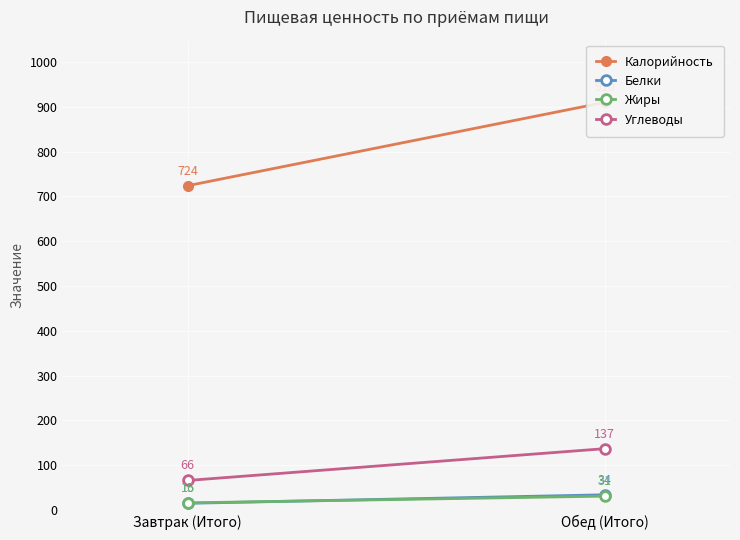

List the series in order of their peak value, highest first.

Калорийность, Углеводы, Белки, Жиры